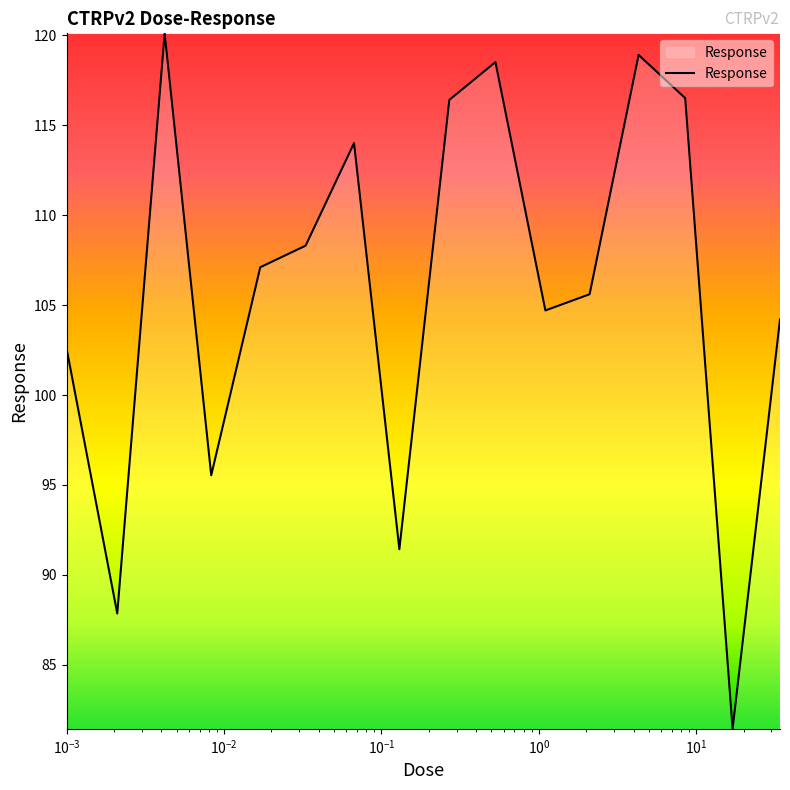

What is the average value?

105.8